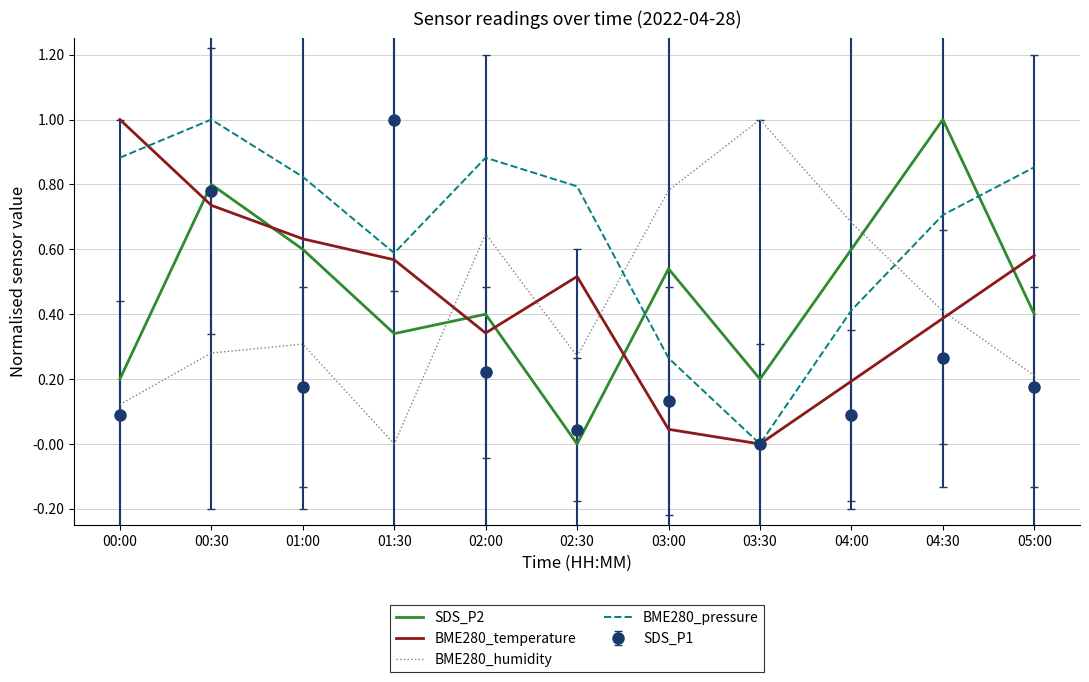

Where do SDS_P2 and BME280_temperature first cross each other?

00:00 and 00:30